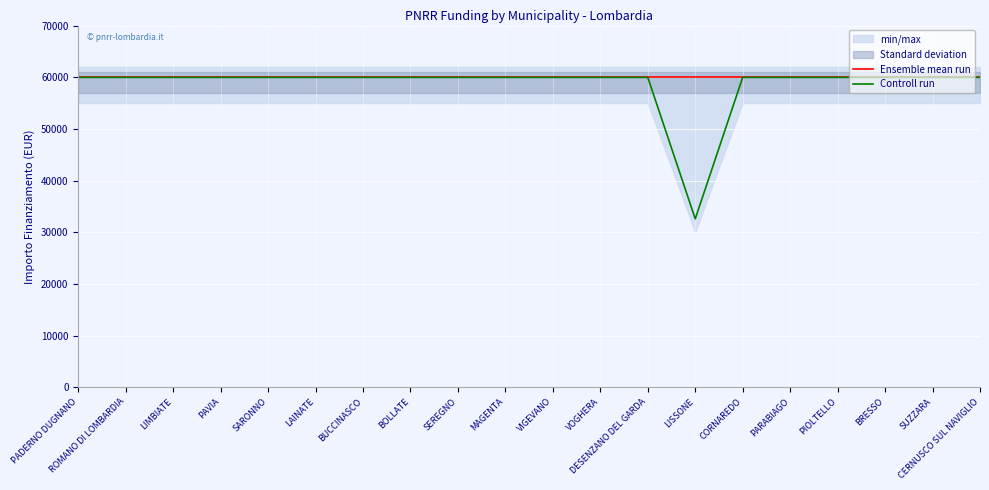

Which series has the largest range (max minus min)?

Controll run